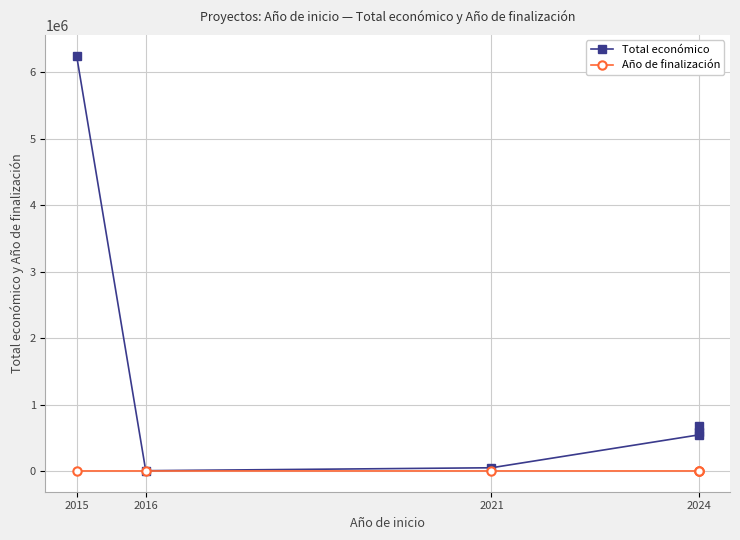

Which series changed the most between 2015 and 2024?

Total económico